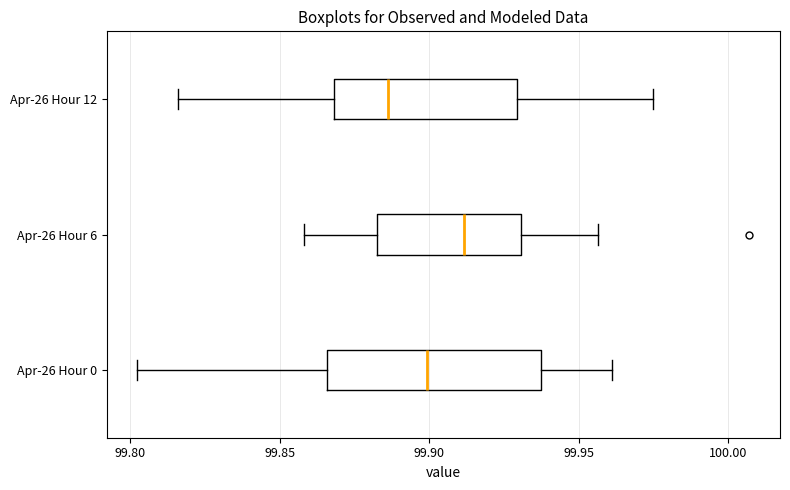

Which box has the furthest to the right median line?

Apr-26 Hour 6